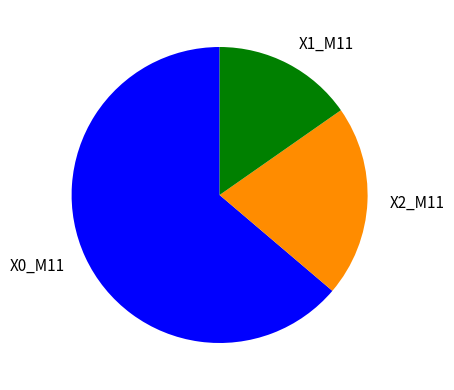

How many slices are in this pie chart?

3